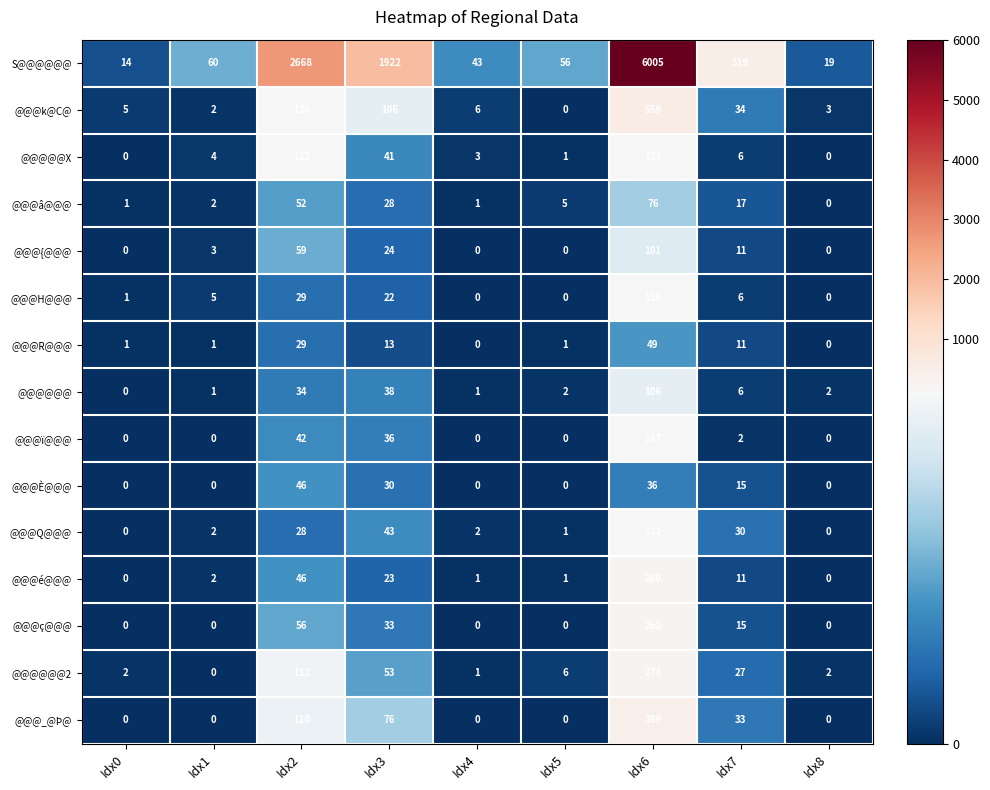

How many values in the @@@ï@@@ series exceed 0?

4